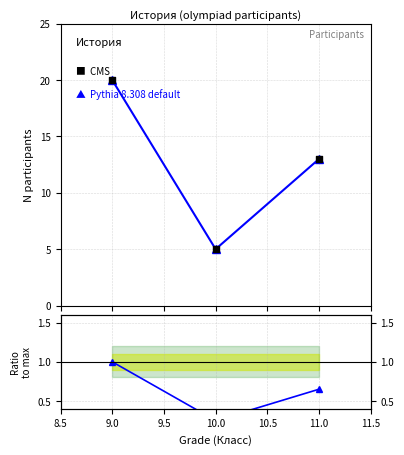

At how many categories does at least one series exceed 9?

2